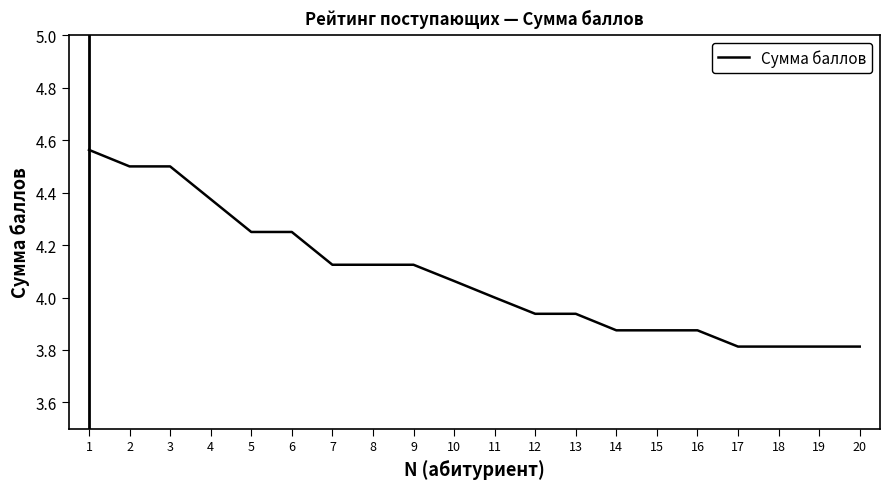

The value at 3 is 4.5. True or false?

True